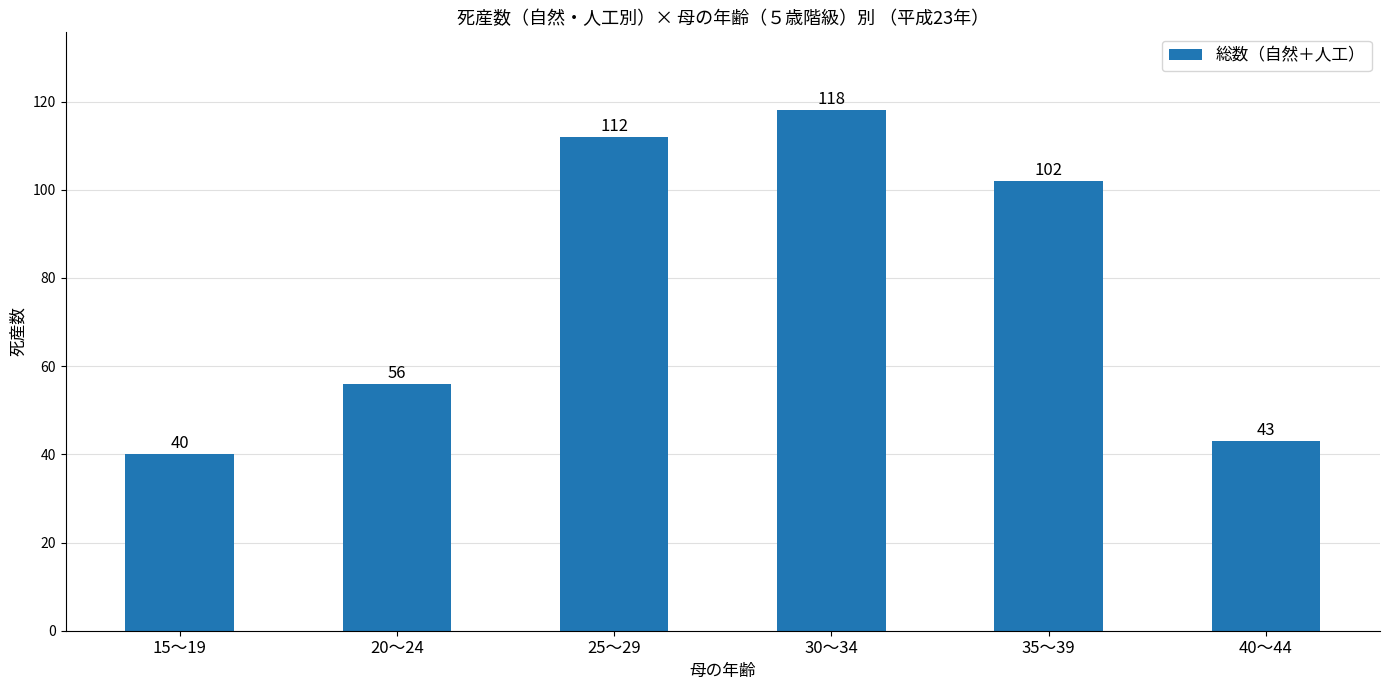

Read the value at 25～29.

112